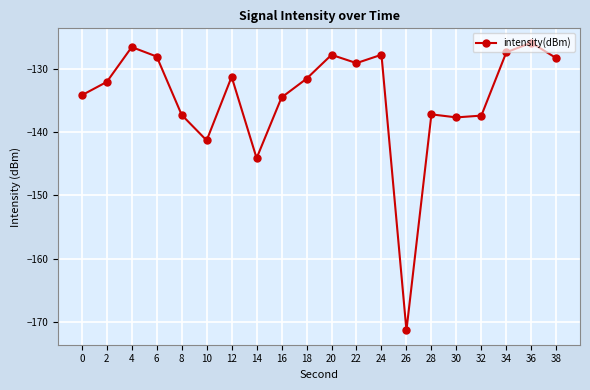

At which label does the data first exceed -131?

4